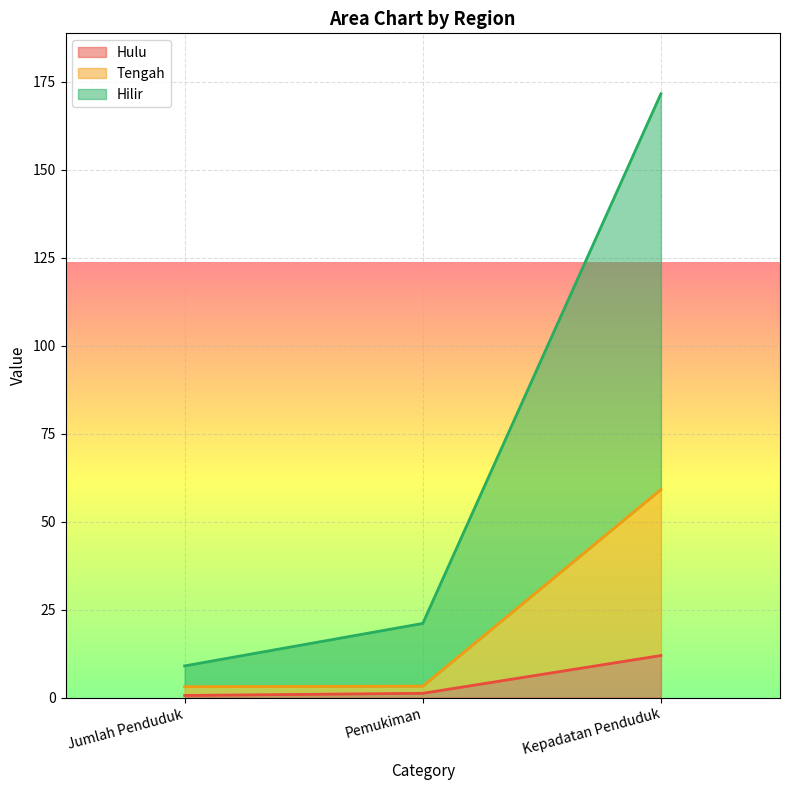

Reading left to right, list all the values displayed in this chart.

Hulu: Jumlah Penduduk=0.6	Pemukiman=1.2	Kepadatan Penduduk=12.0
Tengah: Jumlah Penduduk=3.1	Pemukiman=3.3	Kepadatan Penduduk=59.1
Hilir: Jumlah Penduduk=9.0	Pemukiman=21.1	Kepadatan Penduduk=171.6